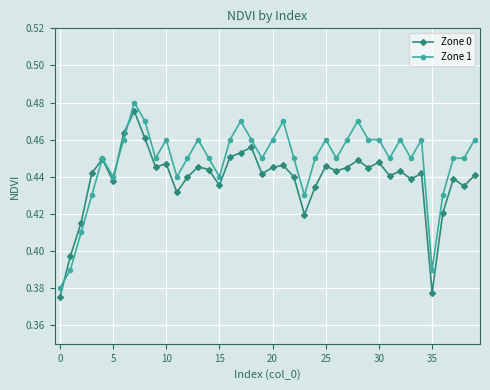

True or false: Zone 0 has more than 0 interior local peaks.

True